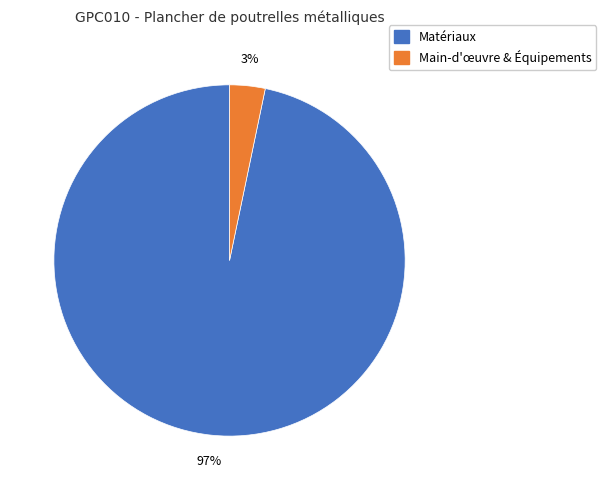

Is there a majority slice in this chart?

Yes